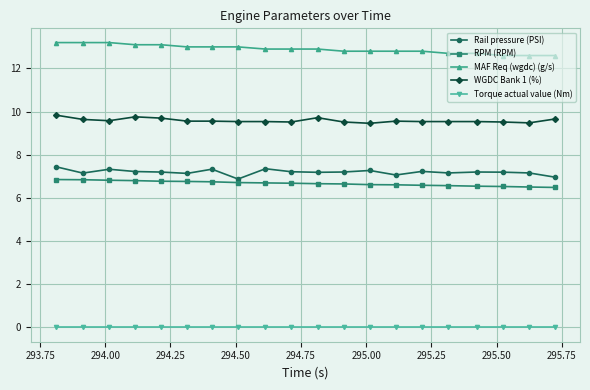

Does the chart have visible grid lines?

Yes